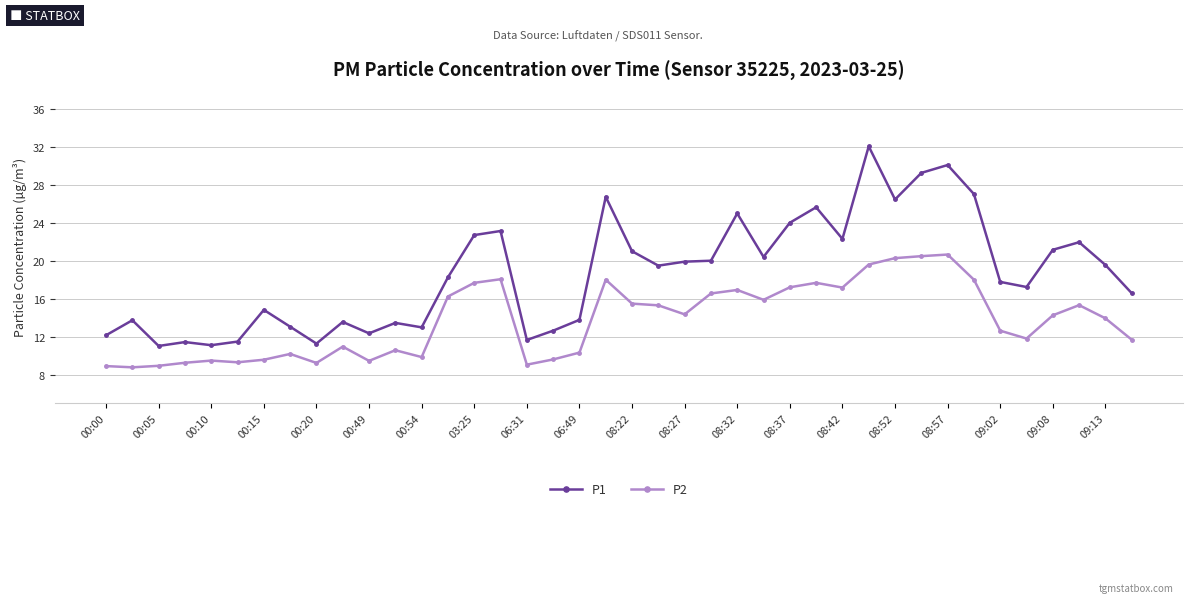

What is the minimum value shown in the chart?

8.8